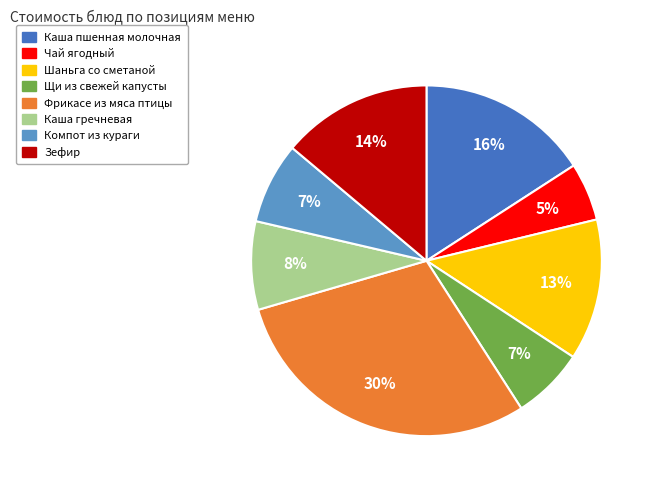

To the nearest percent, what is the average slice percentage?

12%